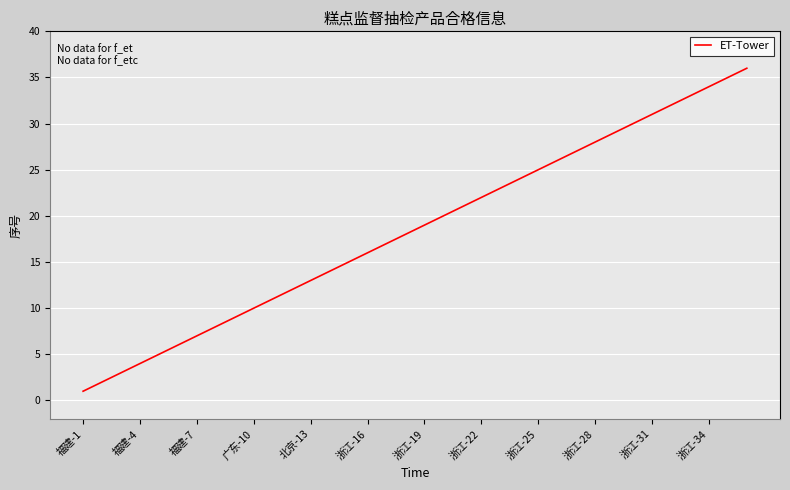

What is the maximum value shown in the chart?

36